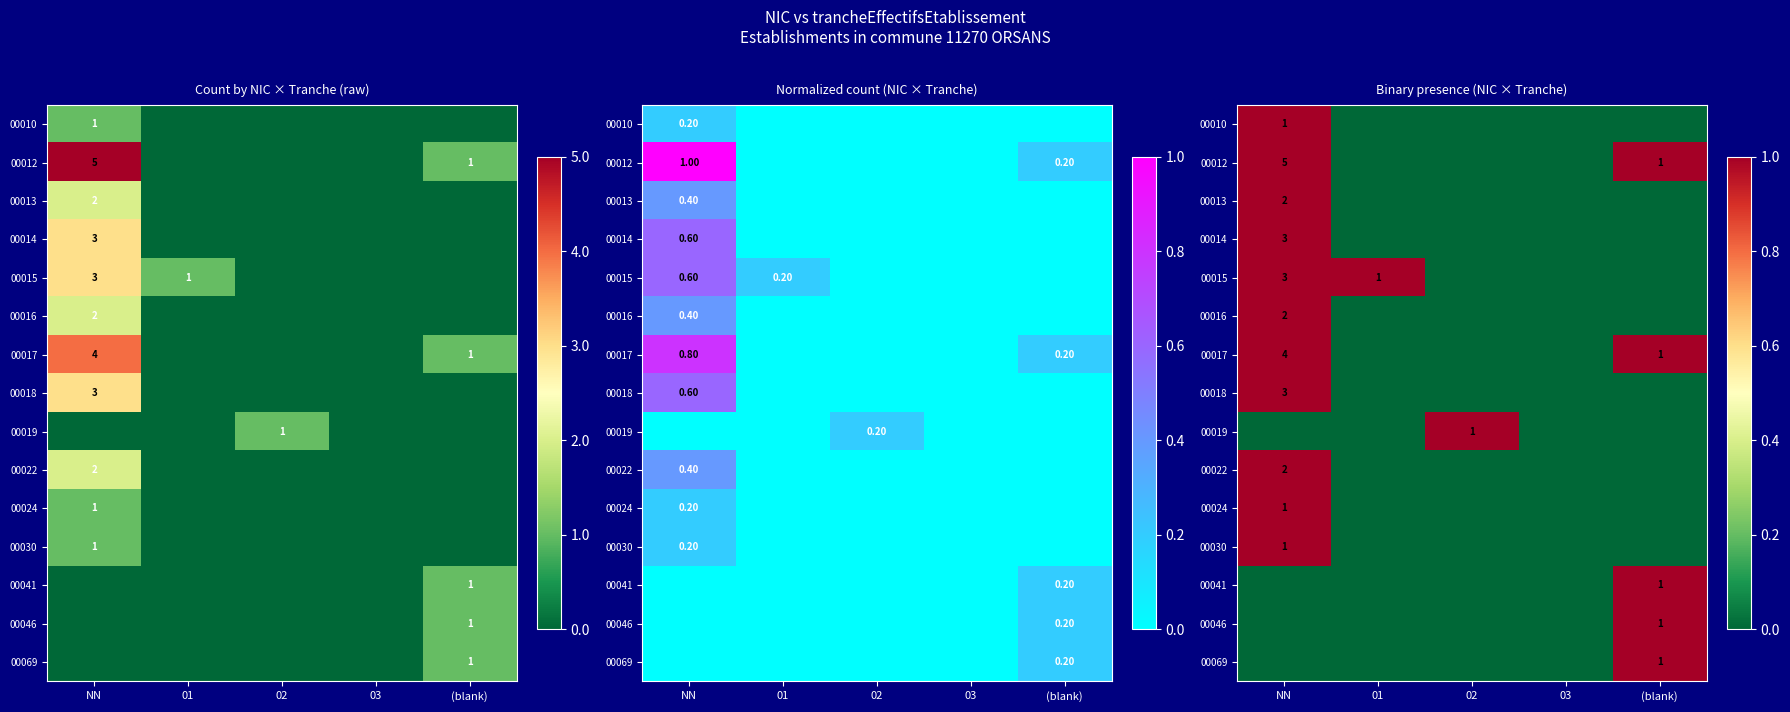

What is the sum of the 00017 values at 03 and (blank)?

1